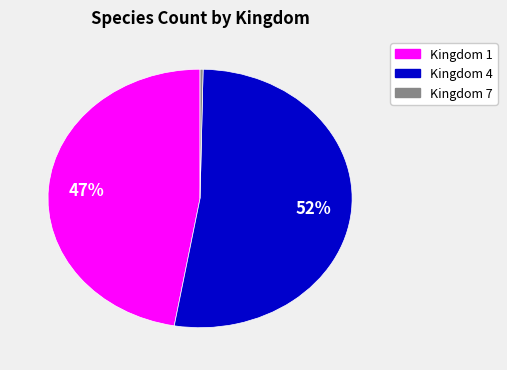

How many slices are in this pie chart?

3